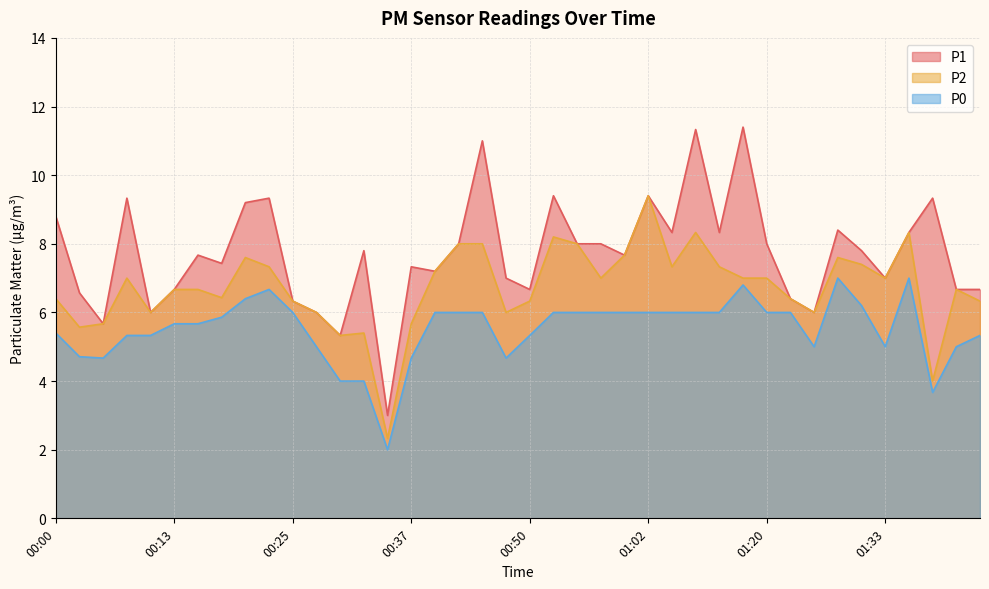

What is the label of the 7th point from the right?

01:28